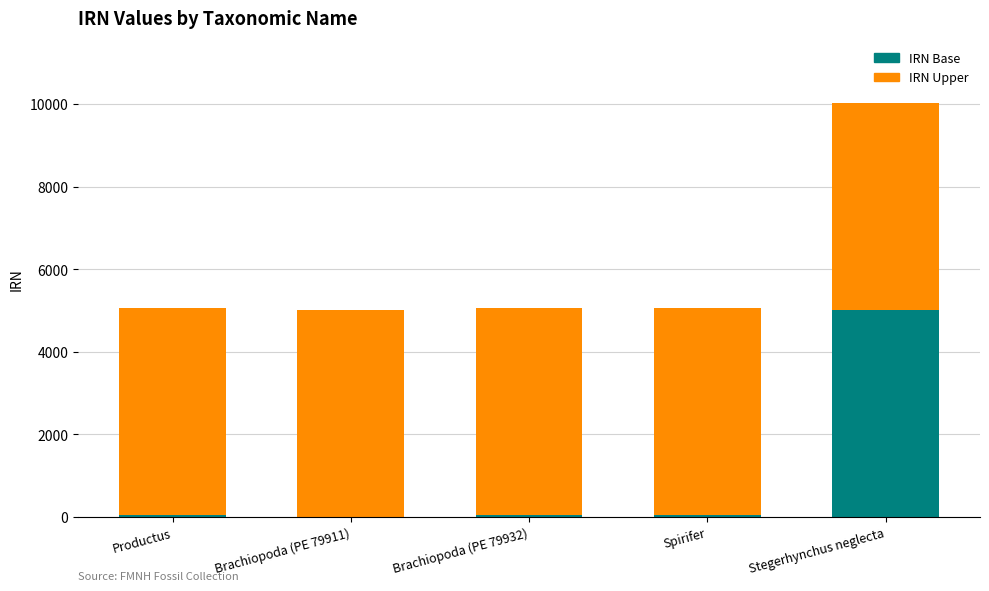

What is the maximum value for IRN Base?

5014